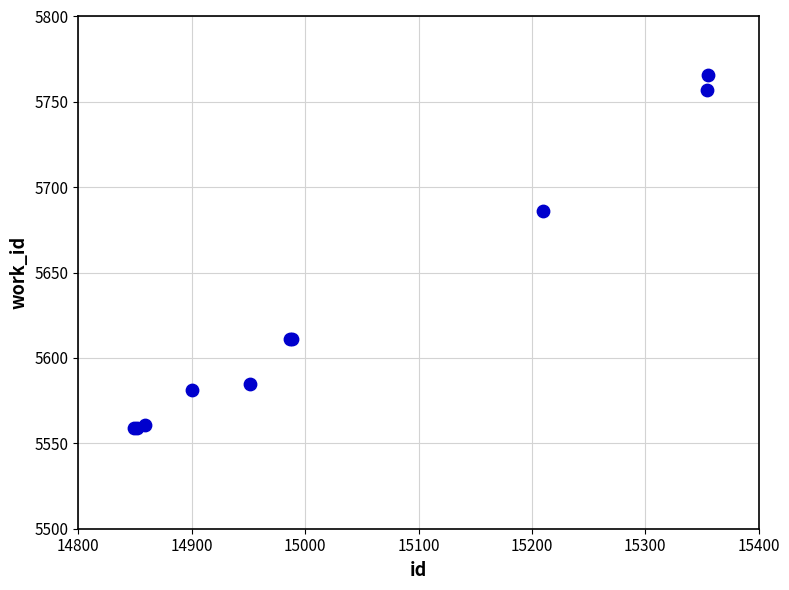

What Y value in the scatter plot is closest to 5662?

5686